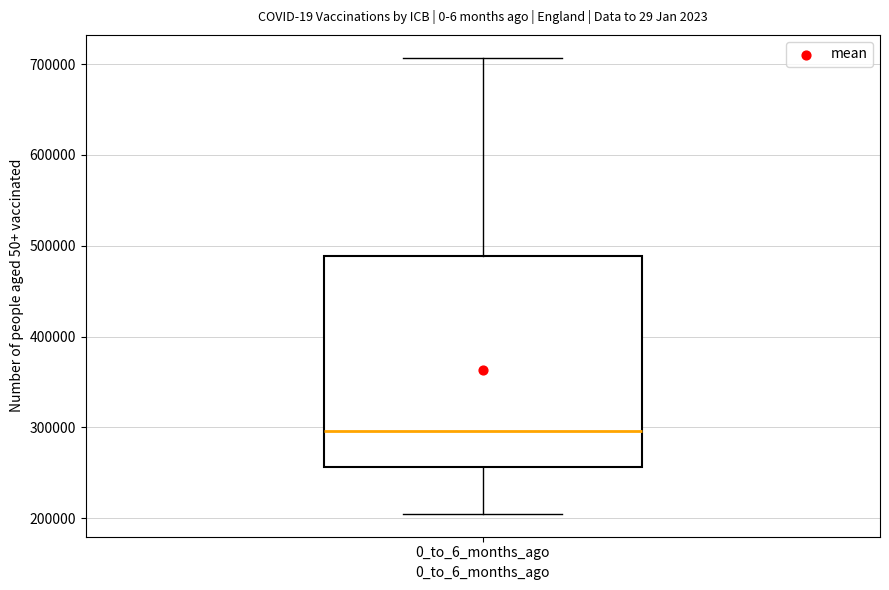

Transcribe this box plot: give where the median line is, the range the box spans, and where the two whiskers end, as read against the y-axis. The values are not printed on the chart, so give them approximately, as read against the axis.

median 300000, box 260000 to 490000, whiskers 200000 to 710000